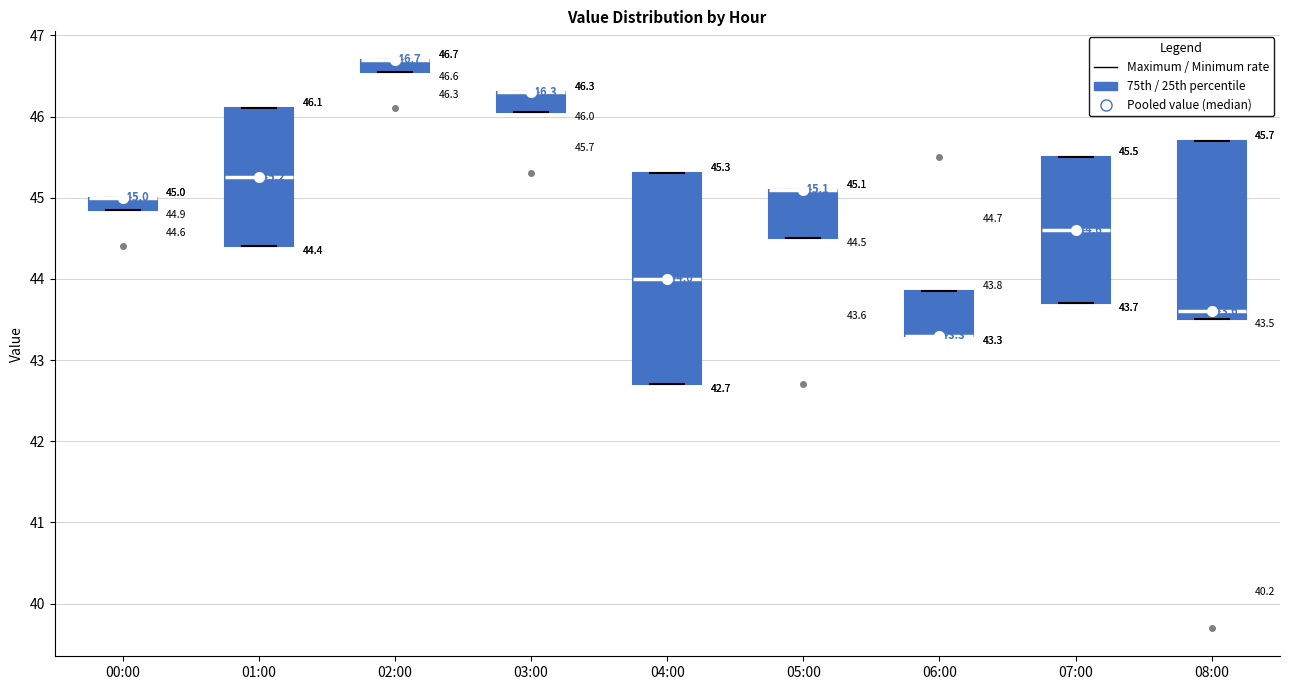

Comparing the boxes themselves (not the whiskers), which one is the tallest?

04:00